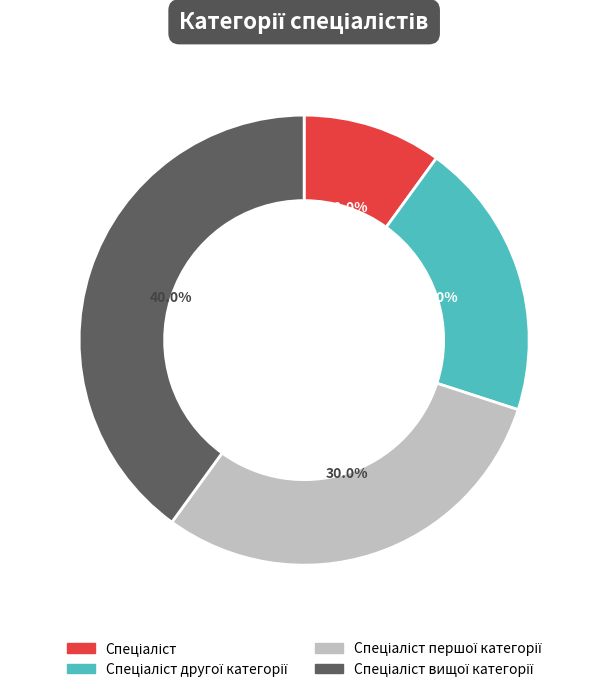

Is there any slice that represents more than half of the pie?

No